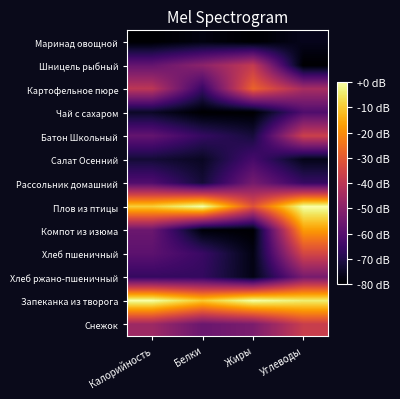

List the series in order of their peak value, lowest first.

Маринад овощной, Салат Осенний, Чай с сахаром, Рассольник домашний, Хлеб ржано-пшеничный, Шницель рыбный, Снежок, Батон Школьный, Хлеб пшеничный, Картофельное пюре, Компот из изюма, Плов из птицы, Запеканка из творога